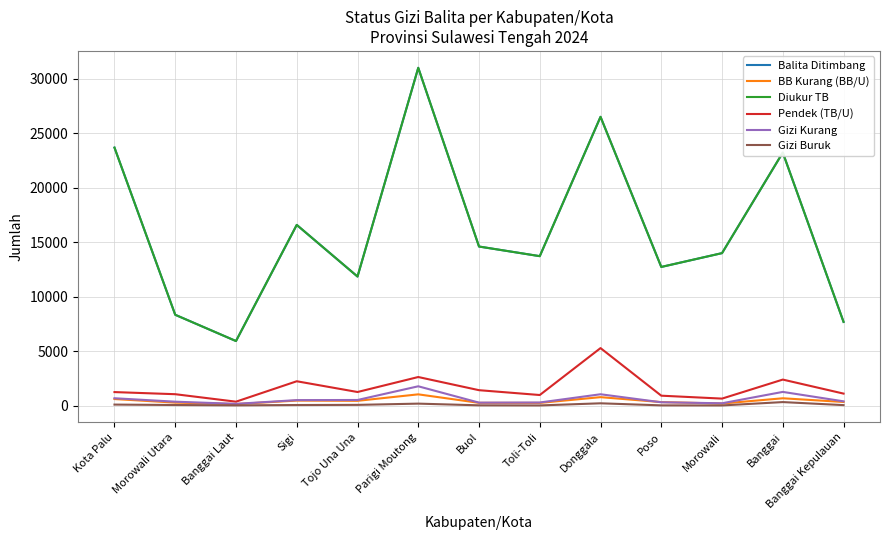

Is the value of Pendek (TB/U) at Poso greater than the value of Balita Ditimbang at Banggai Laut?

No